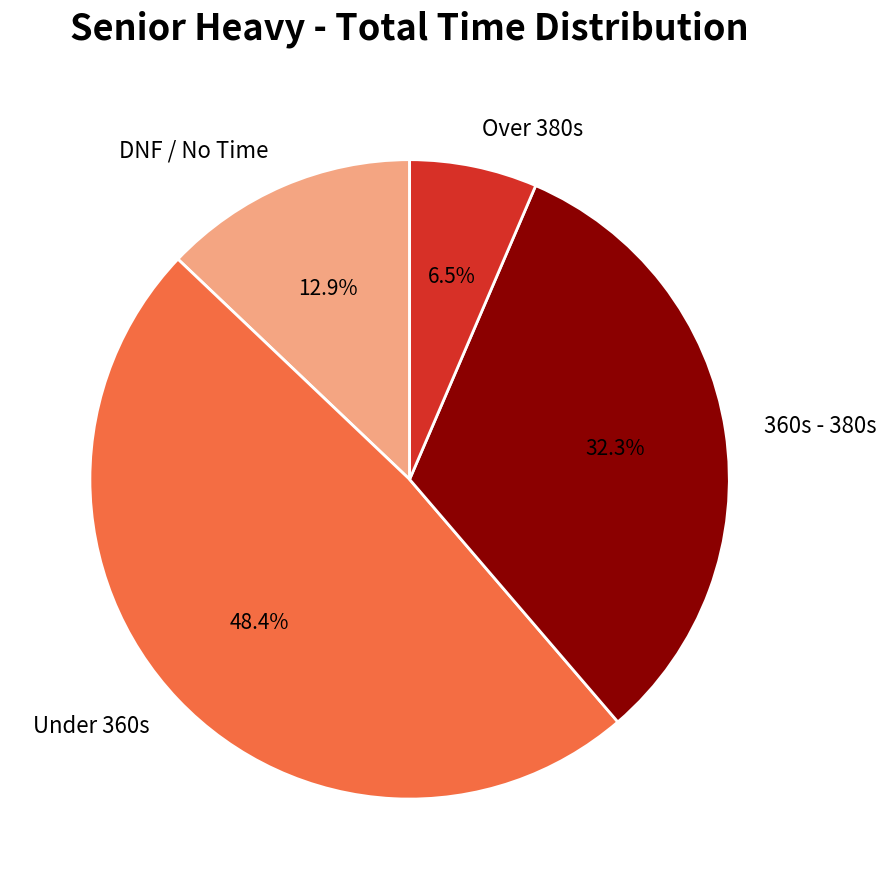

Which has a higher value, Under 360s or 360s - 380s?

Under 360s